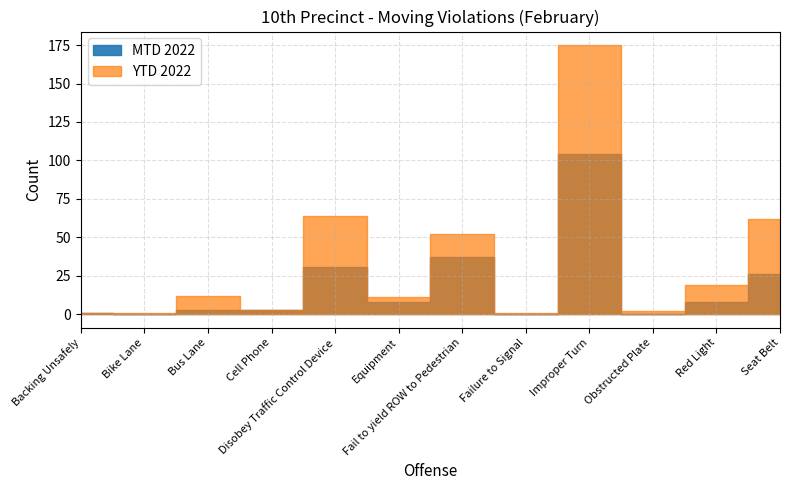

What is the label of the 6th point from the left?

Equipment